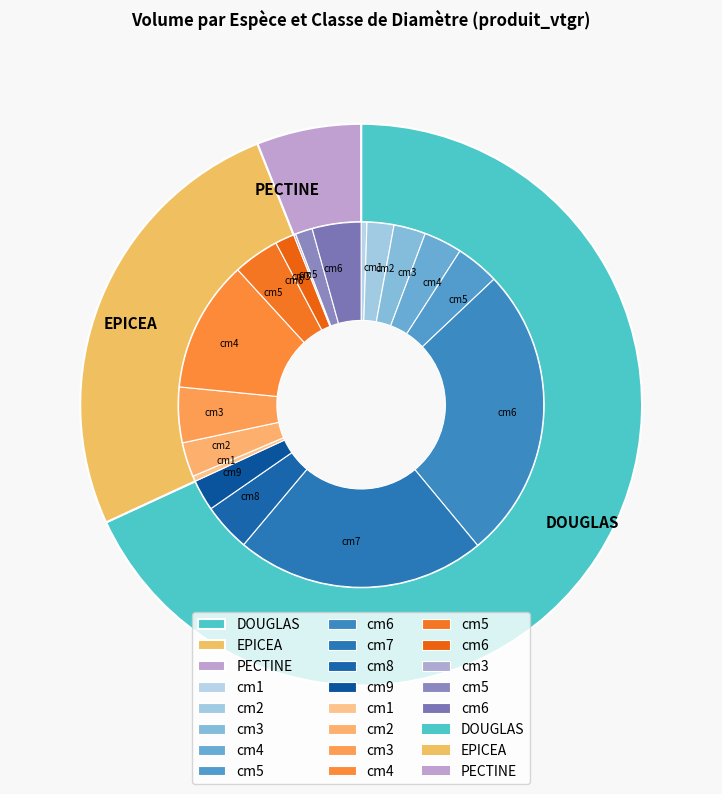

How much of the chart is everything except 5?

61.8%